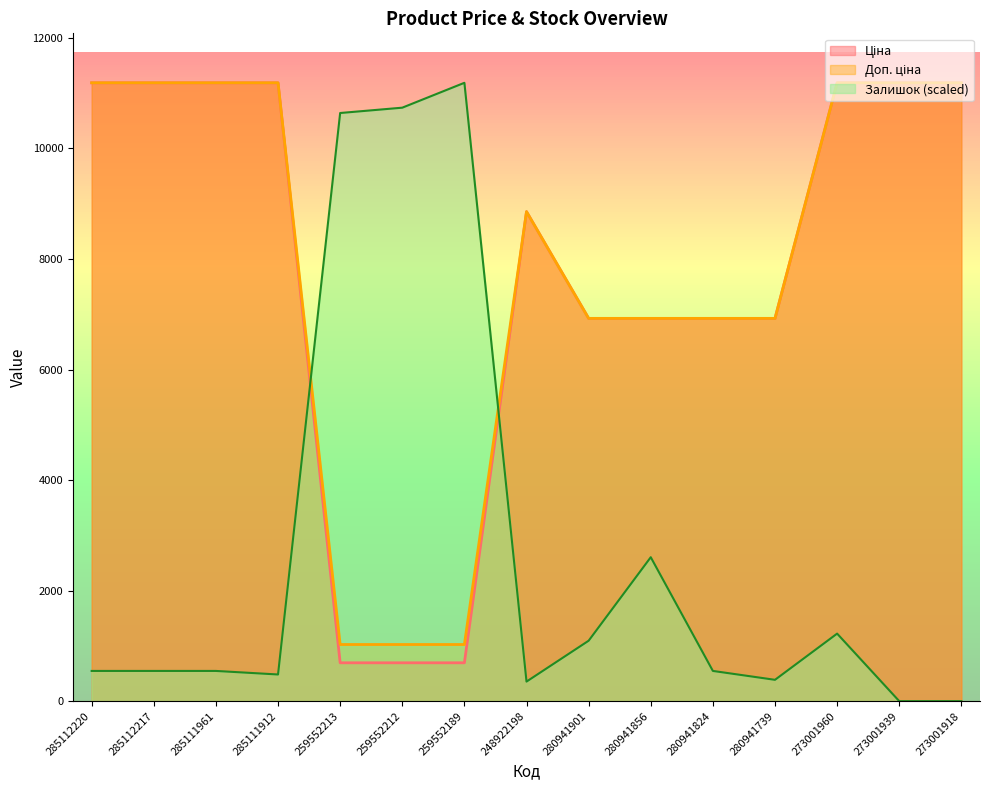

What are all the series names shown in the legend?

Ціна, Доп. ціна, Залишок